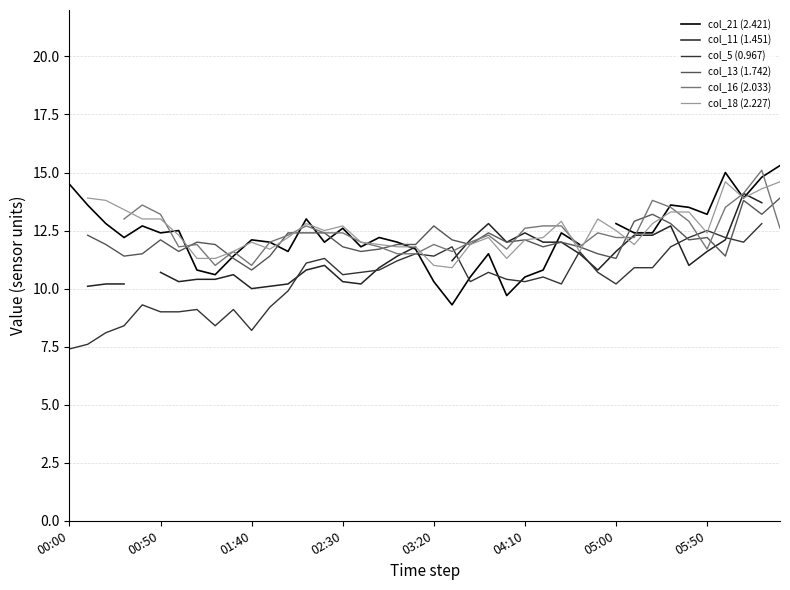

What are all the series names shown in the legend?

col_21 (2.421), col_11 (1.451), col_5 (0.967), col_13 (1.742), col_16 (2.033), col_18 (2.227)